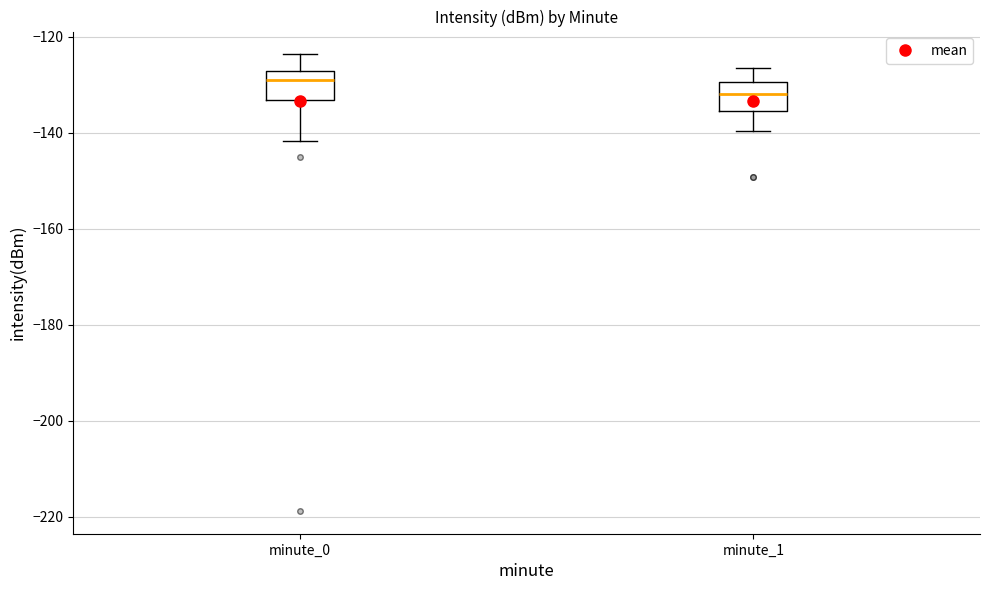

Where is the upper edge of the box for minute_1 on the y-axis? The values are not printed on the chart, so give them approximately, as read against the axis.

-130